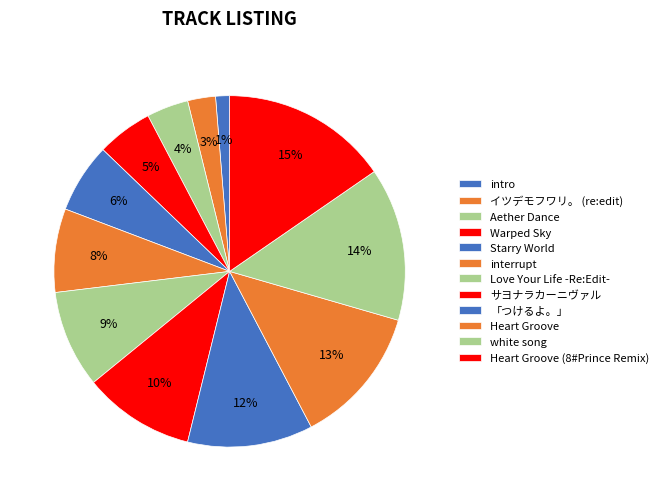

How many slices are in this pie chart?

12